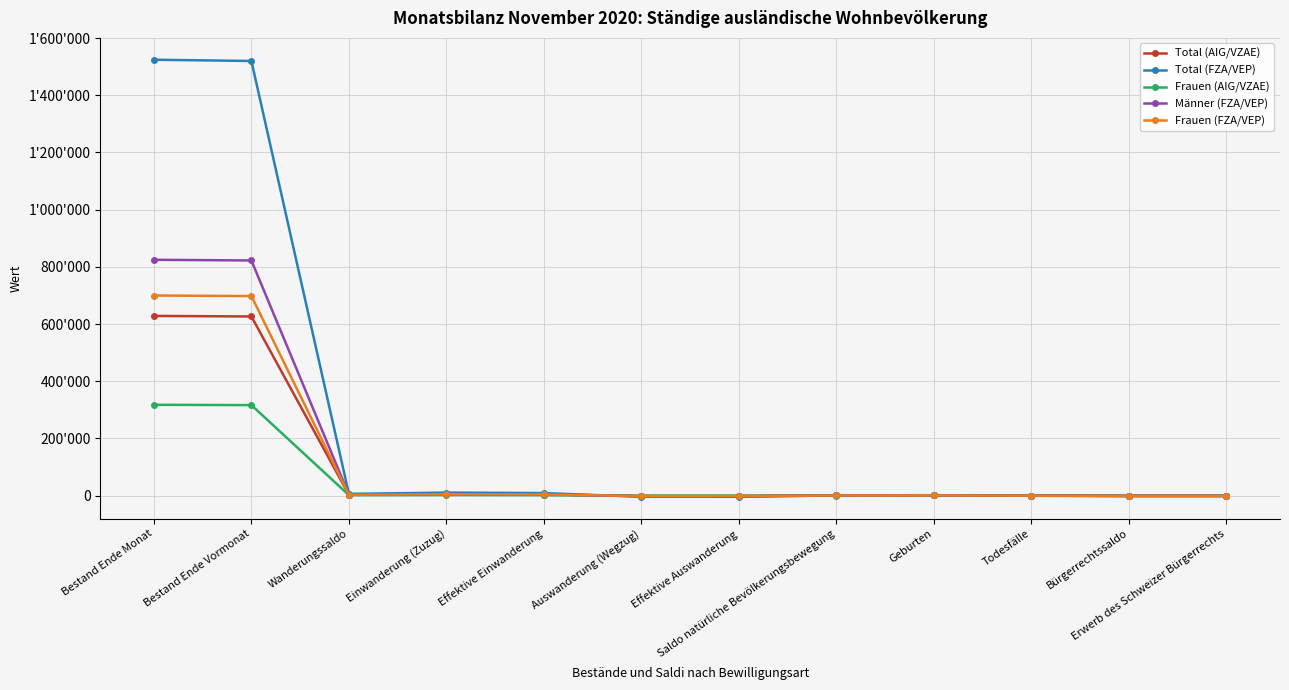

Does the chart have visible grid lines?

Yes